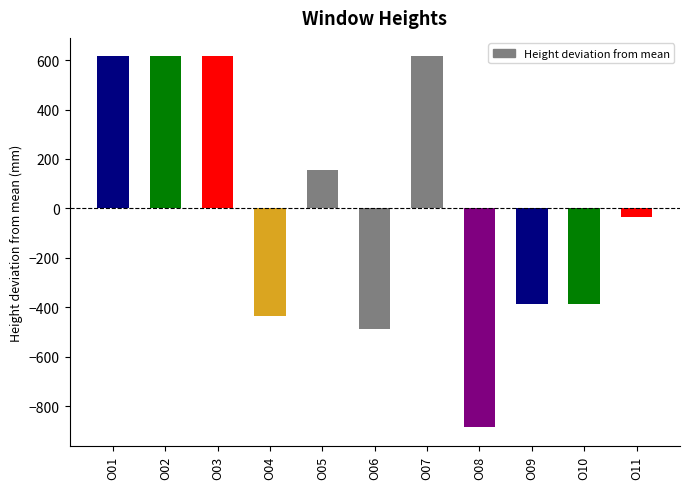

What is the maximum value shown in the chart?

614.5